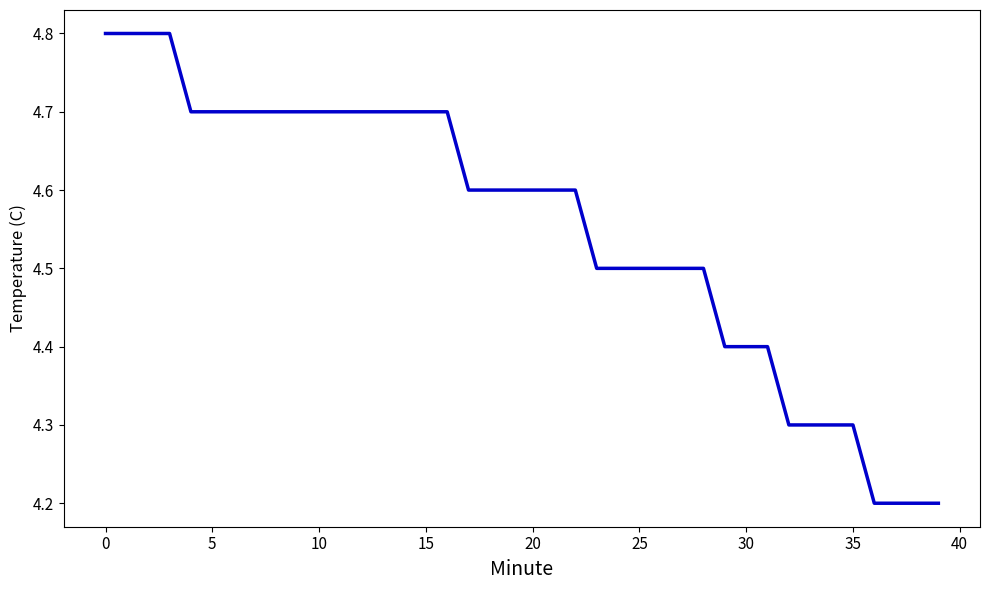

What is the difference between the maximum and minimum values?

0.6